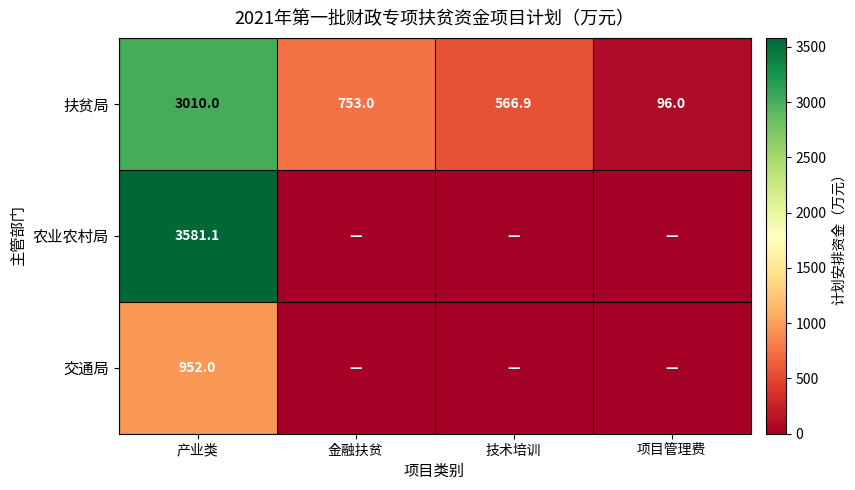

List the labels in order of 扶贫局 value, largest first.

产业类, 金融扶贫, 技术培训, 项目管理费